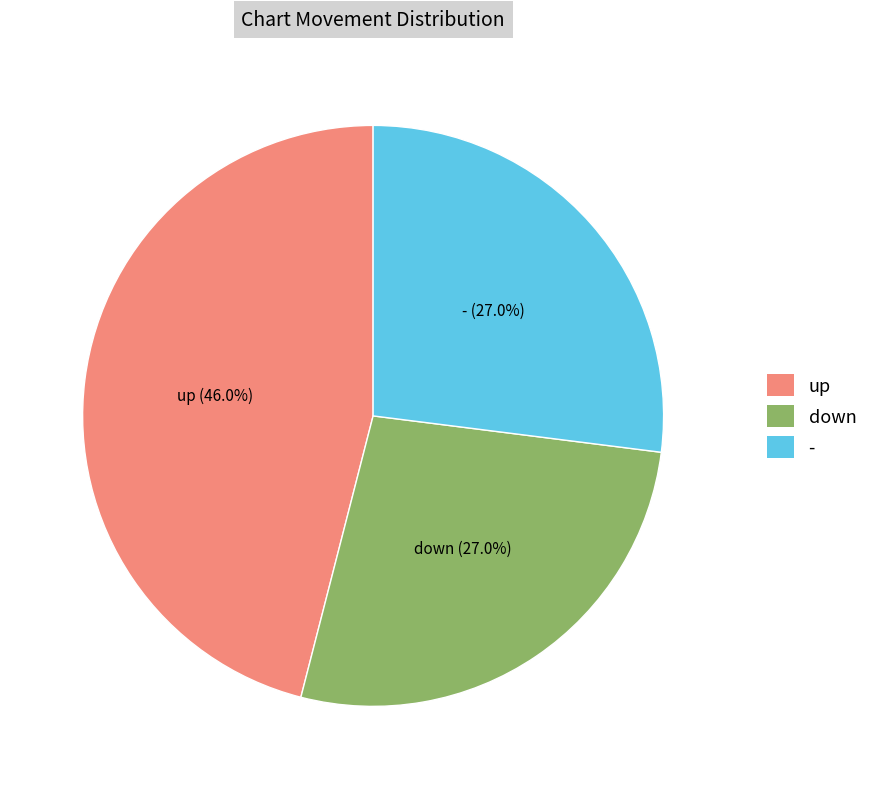

Approximately how many times larger is the value at up compared to down?

1.7